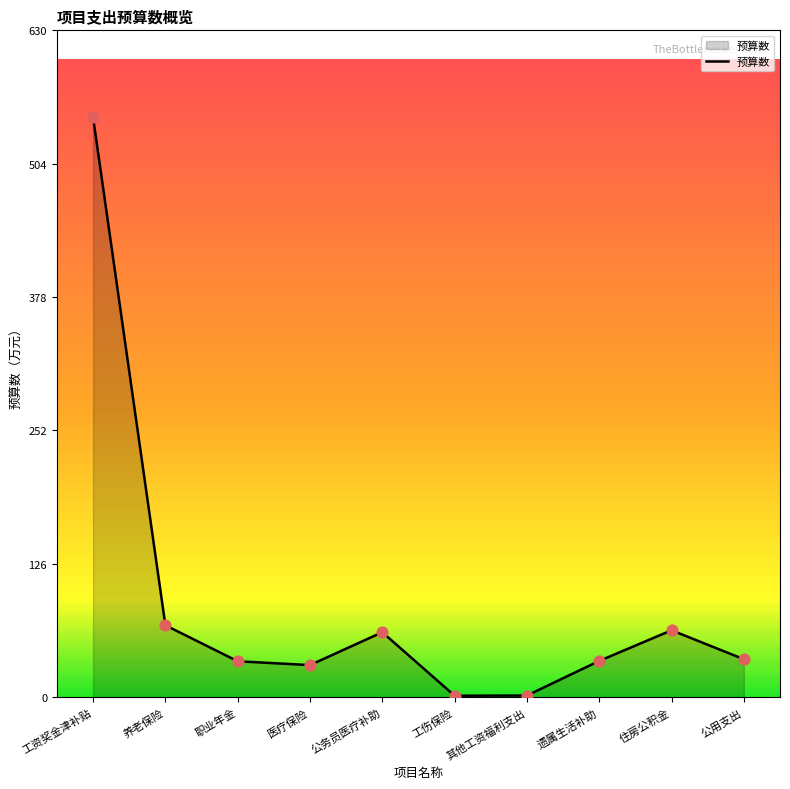

What is the change in value from 职业年金 to 工伤保险?

-32.6